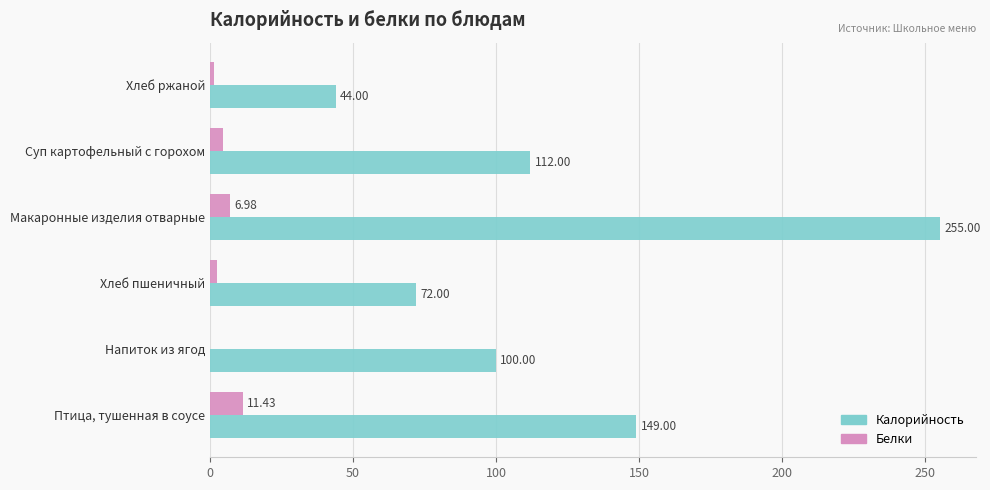

Is the value of Калорийность at Напиток из ягод greater than the value of Белки at Суп картофельный с горохом?

Yes